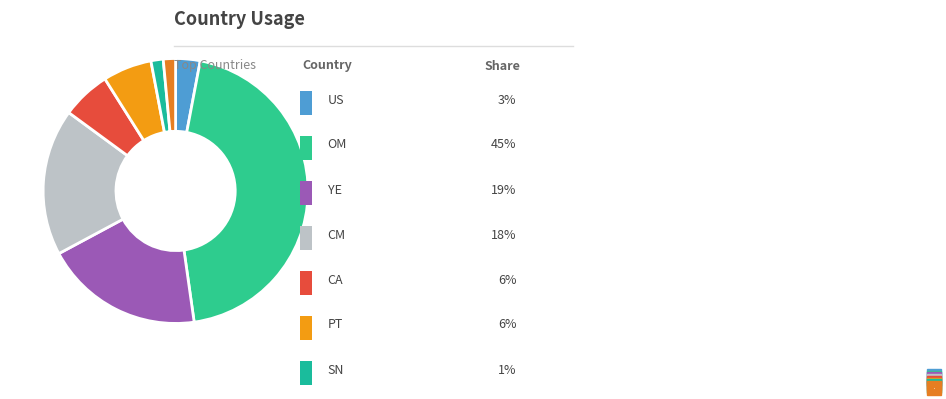

Is it true that YE is 19% of the pie?

True